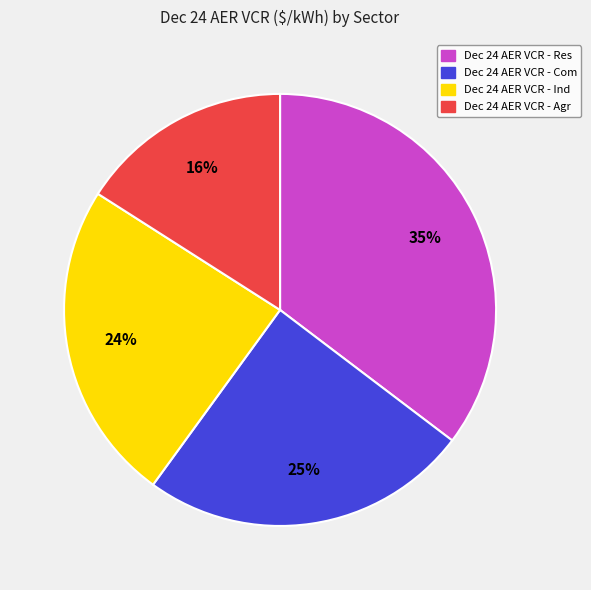

To the nearest percent, what is the average slice percentage?

25%